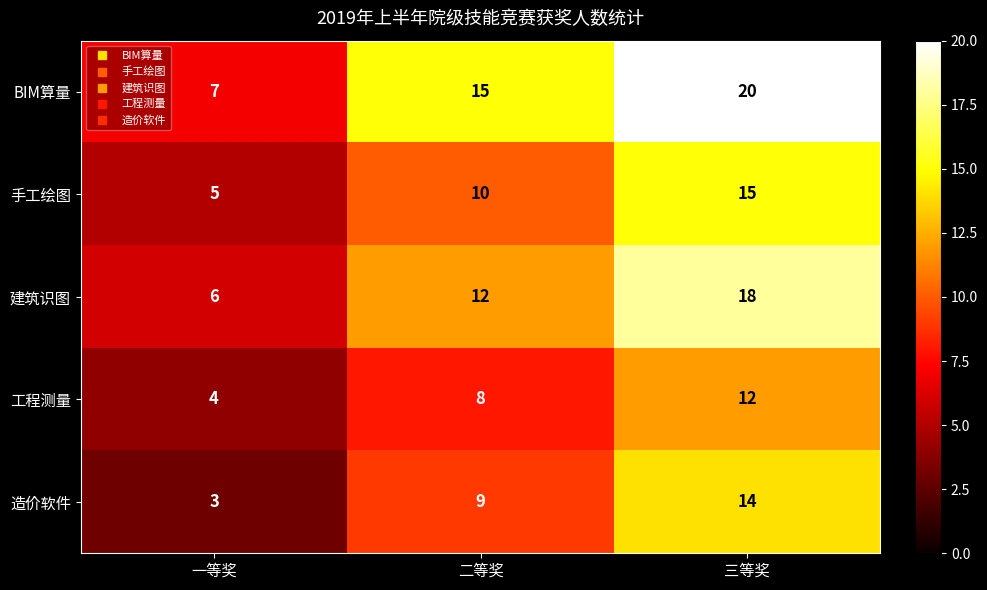

Which category has the highest value across all series?

三等奖